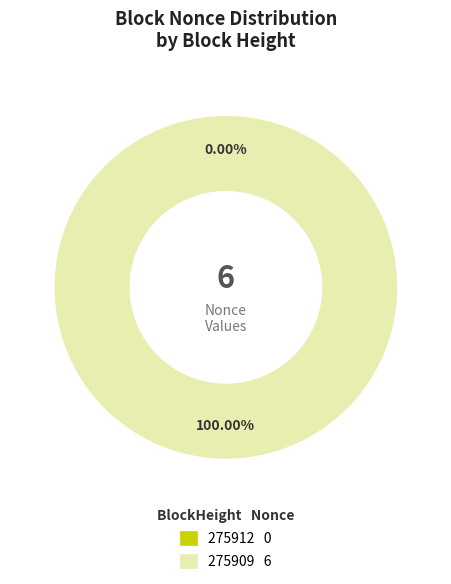

Does any single category account for the majority?

Yes